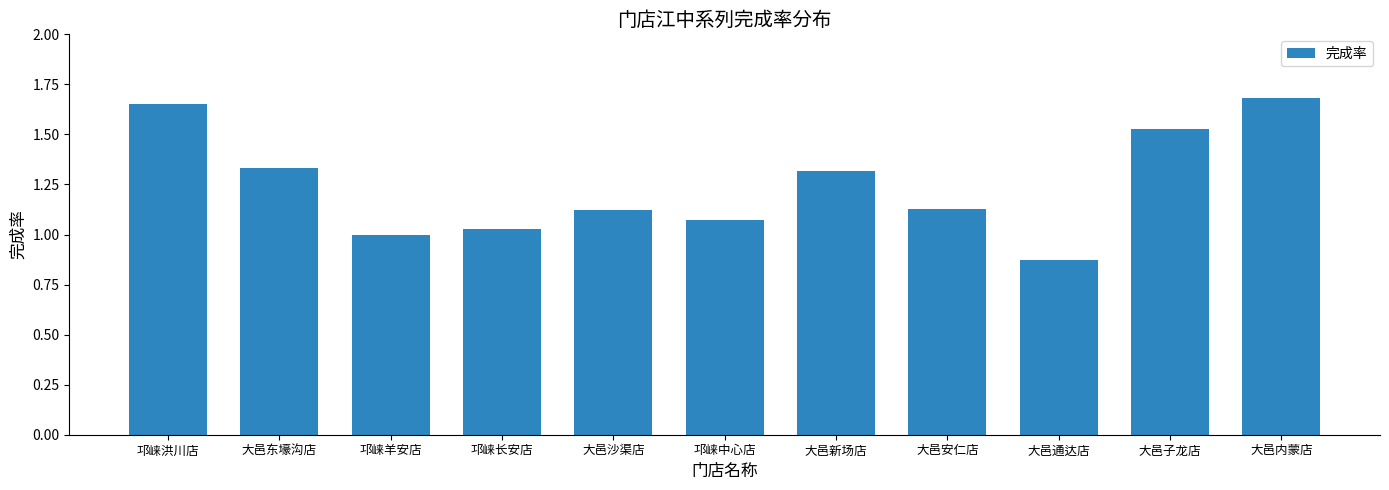

What position from the right is 邛崃羊安店?

9